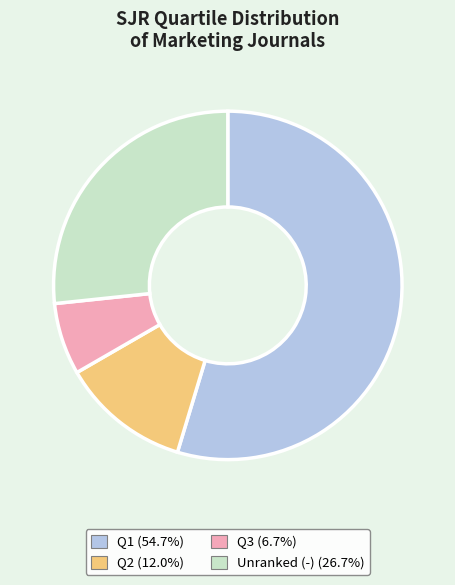

Is there a majority slice in this chart?

Yes